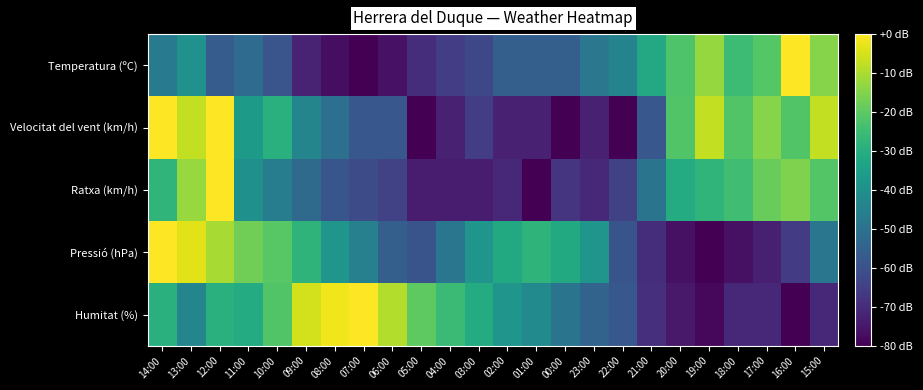

Which category has the lowest value across all series?

07:00